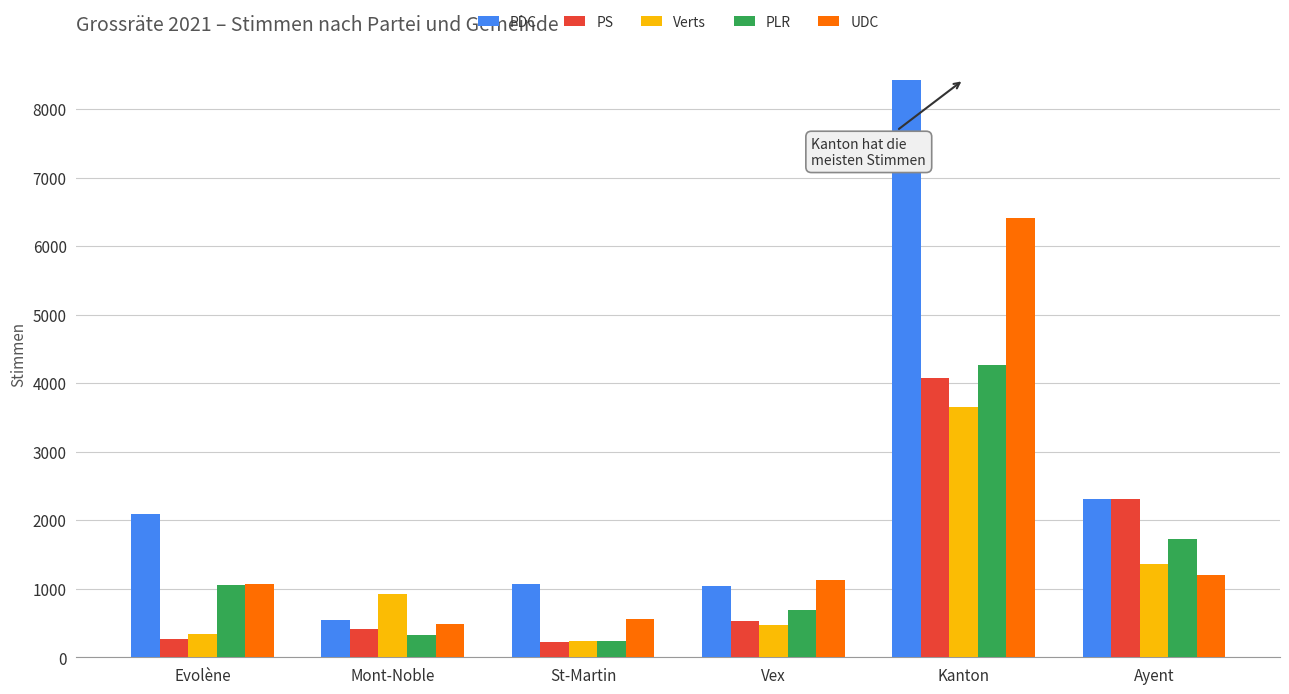

What is the label of the 2nd bar from the right?

Kanton